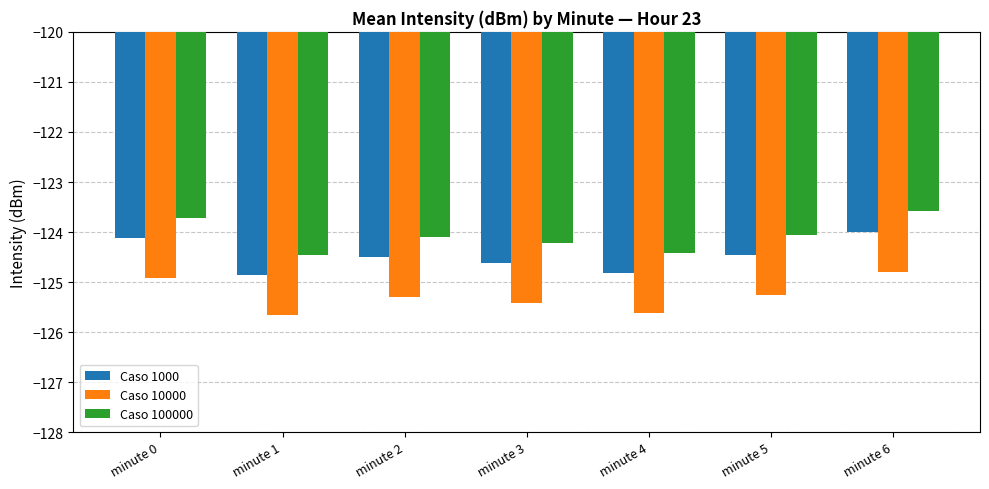

The Caso 100000 series shows -166.9 at minute 6. True or false?

False